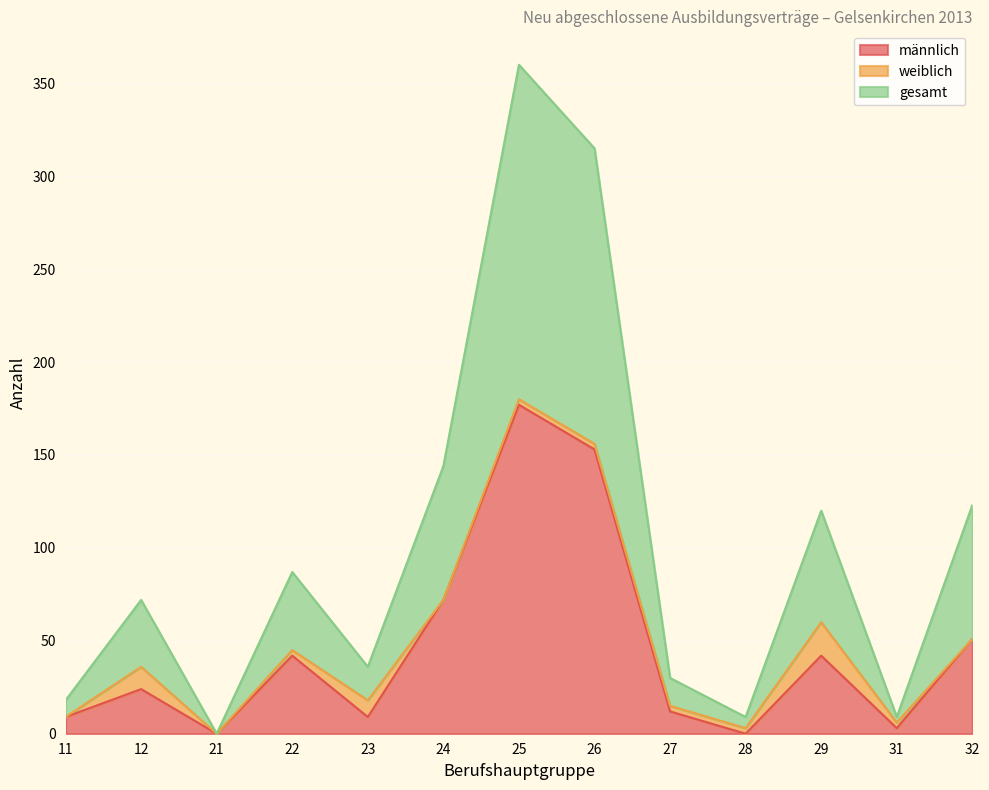

What are all the series names shown in the legend?

männlich, weiblich, gesamt